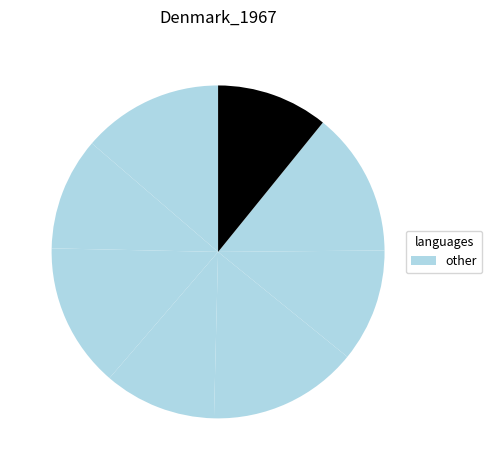

How many segments does this pie chart have?

8